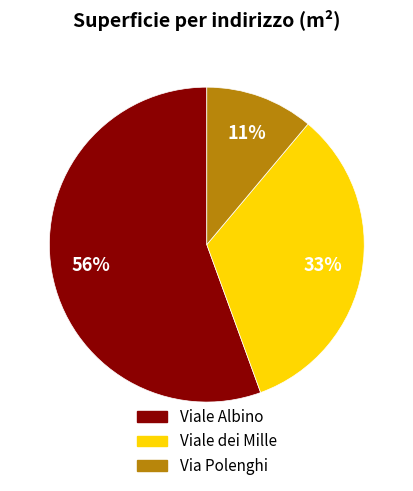

Is it true that Viale dei Mille is 33% of the pie?

True